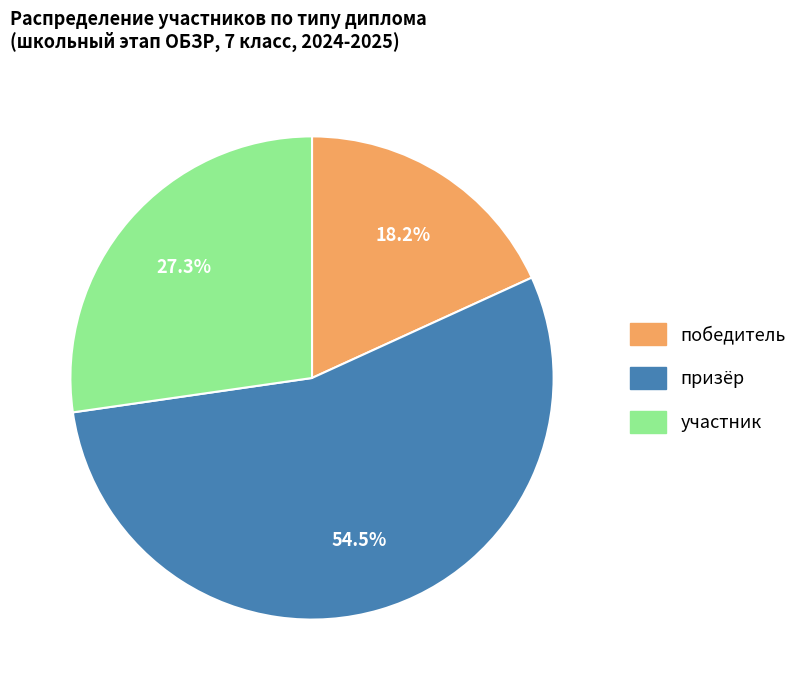

Which category accounts for the majority?

призёр